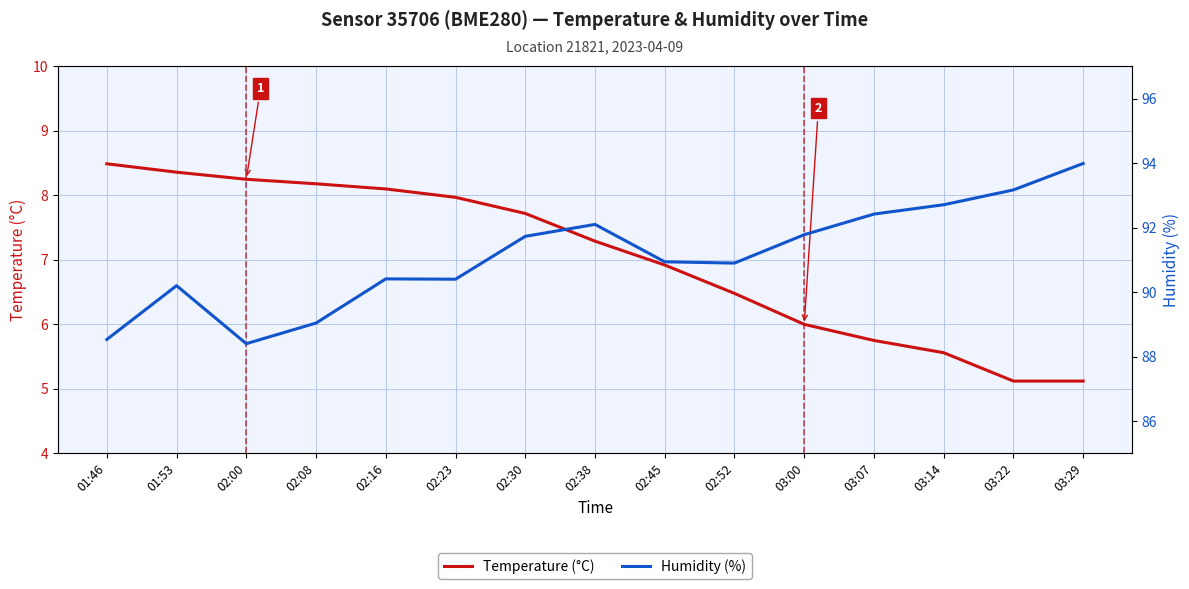

What is the sum of the Temperature (°C) values at 03:14 and 02:08?

13.7